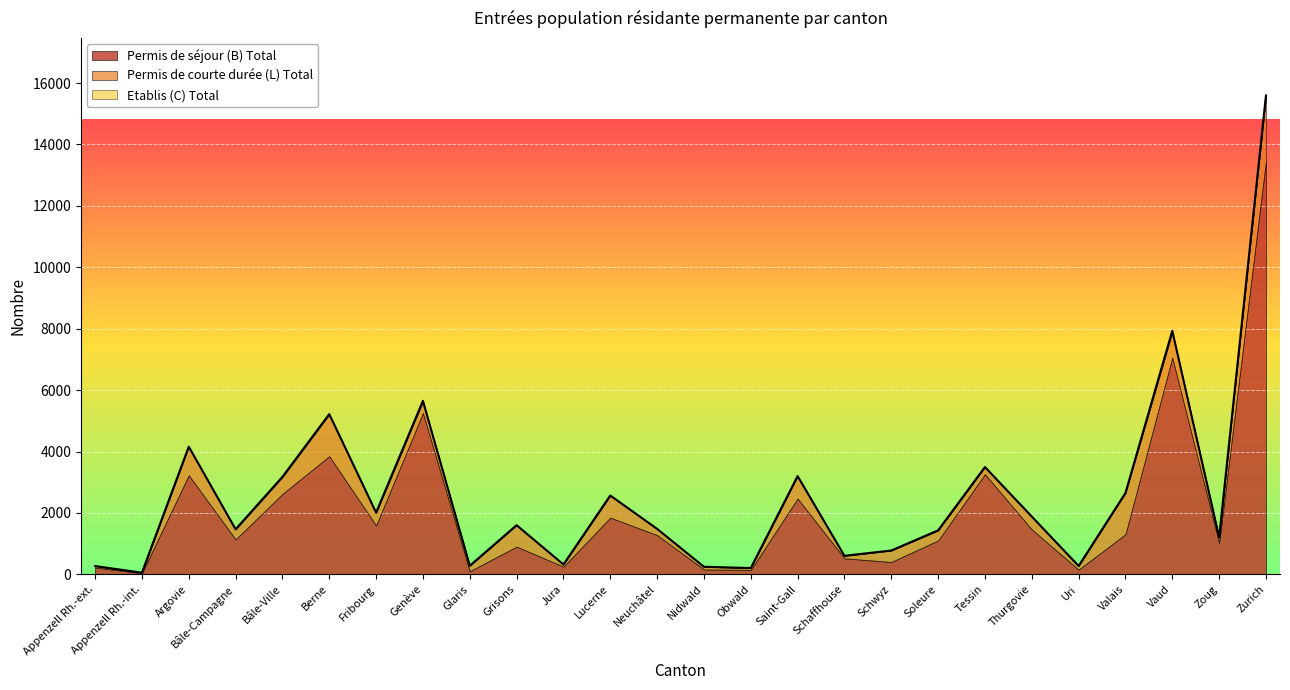

Where does the Permis de séjour (B) Total series first go above 1280?

Argovie